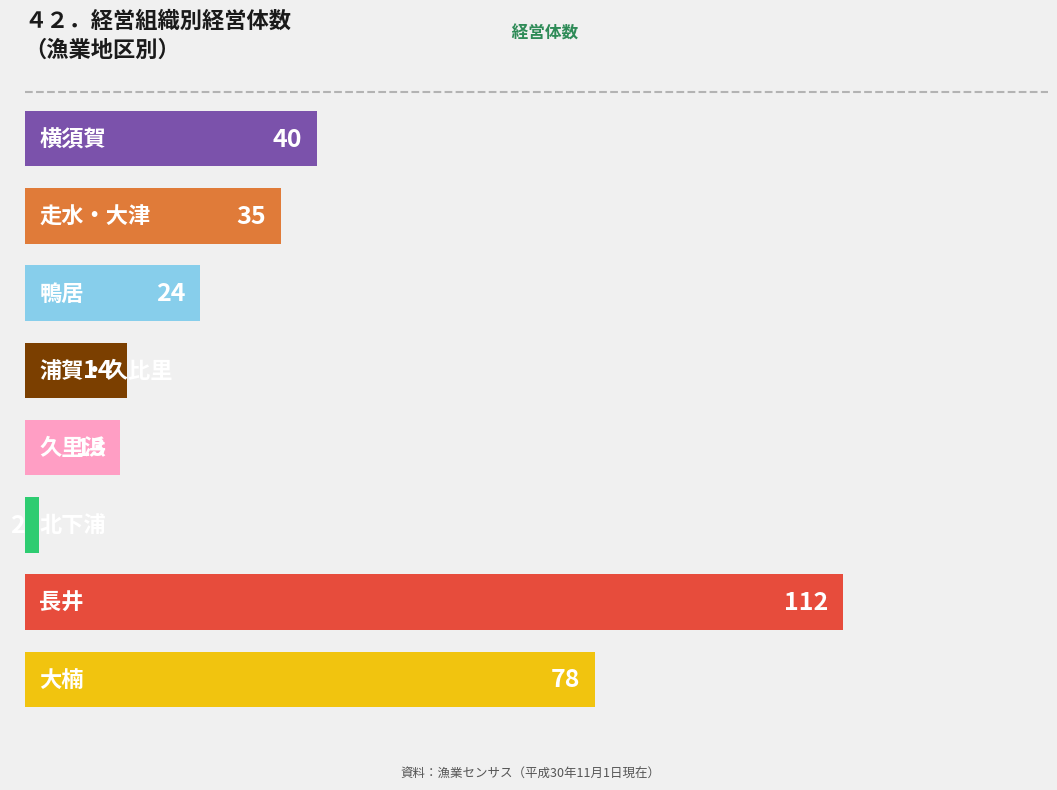

What is the difference between the maximum and minimum values?

110